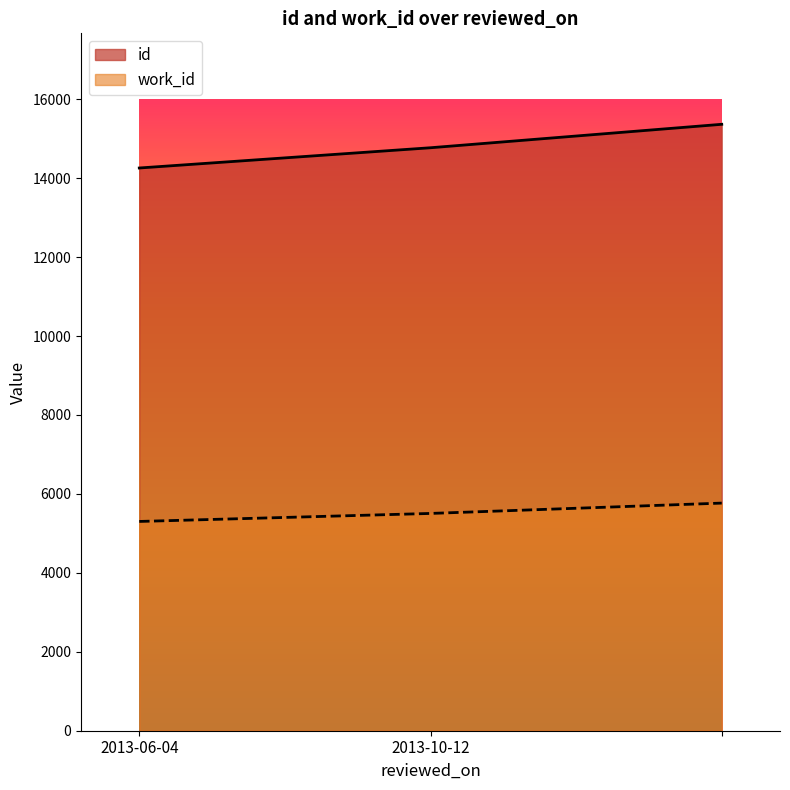

Reading right to left, what are all the values shown in this chart?

id: 15364	14770	14257
work_id: 5767	5505	5302